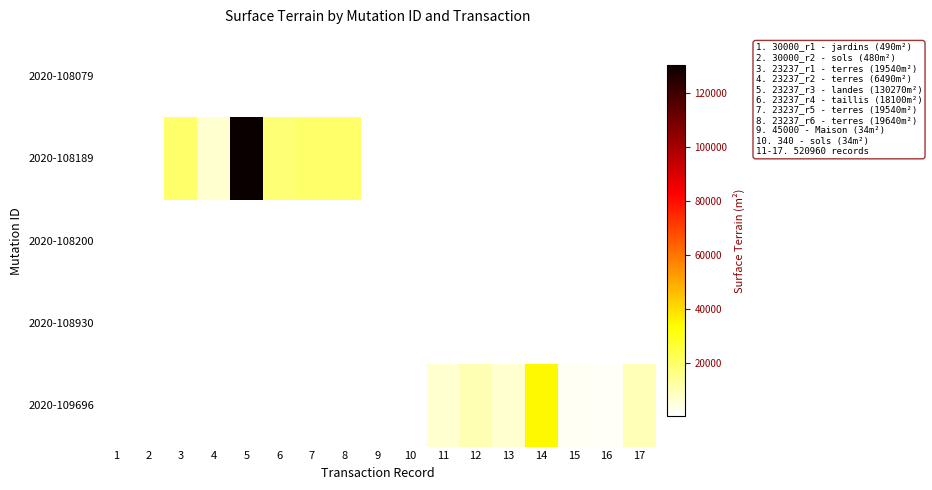

List the labels in order of 2020-108200 value, smallest first.

1, 2, 3, 4, 5, 6, 7, 8, 9, 10, 11, 12, 13, 14, 15, 16, 17